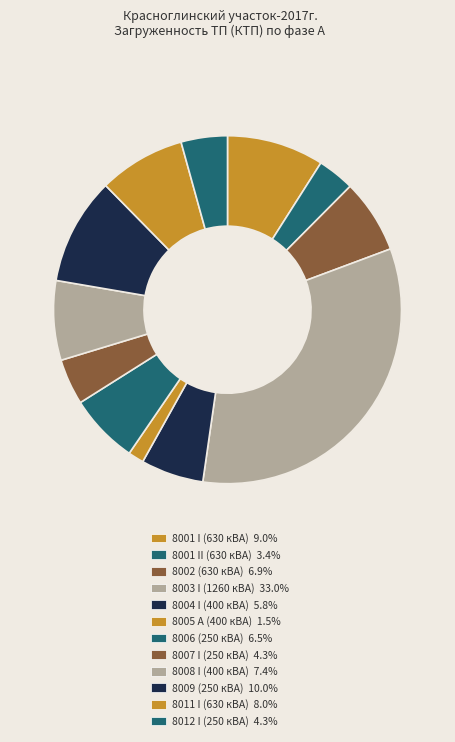

The 8007 I (250 кВА) slice represents 13% of the pie. True or false?

False